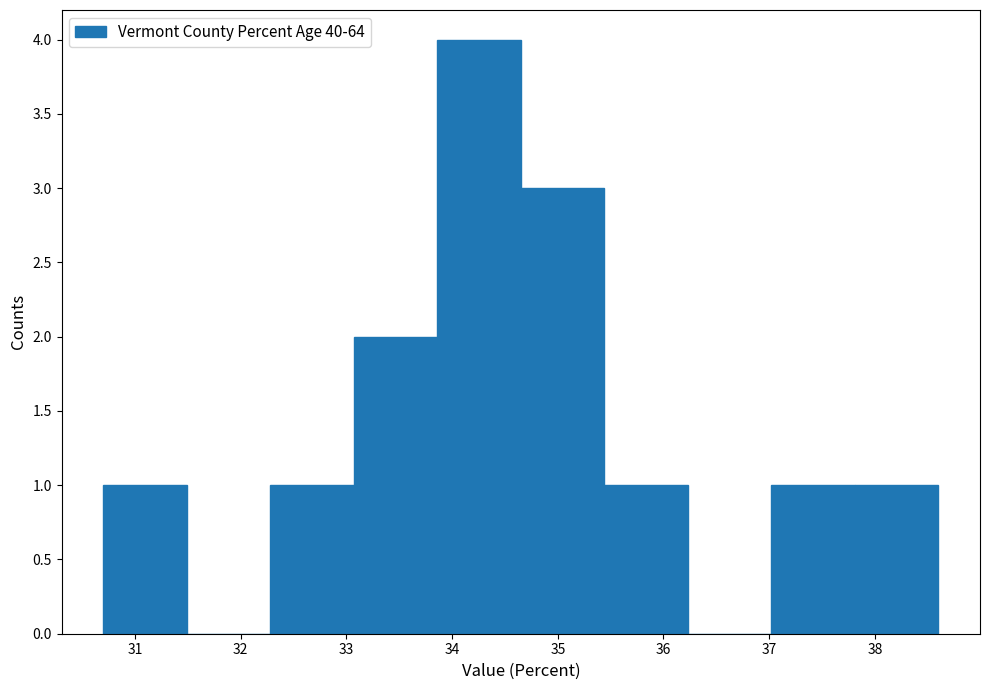

Reading left to right, list every bar in this chart as the range it spans on the x-axis followed by its height. Neither the bar edges nor the heights are printed on the chart, so give them approximately, as read against the axes.

30.70 to 31.49: 1
31.49 to 32.28: 0
32.28 to 33.07: 1
33.07 to 33.86: 2
33.86 to 34.65: 4
34.65 to 35.44: 3
35.44 to 36.23: 1
36.23 to 37.02: 0
37.02 to 37.81: 1
37.81 to 38.60: 1